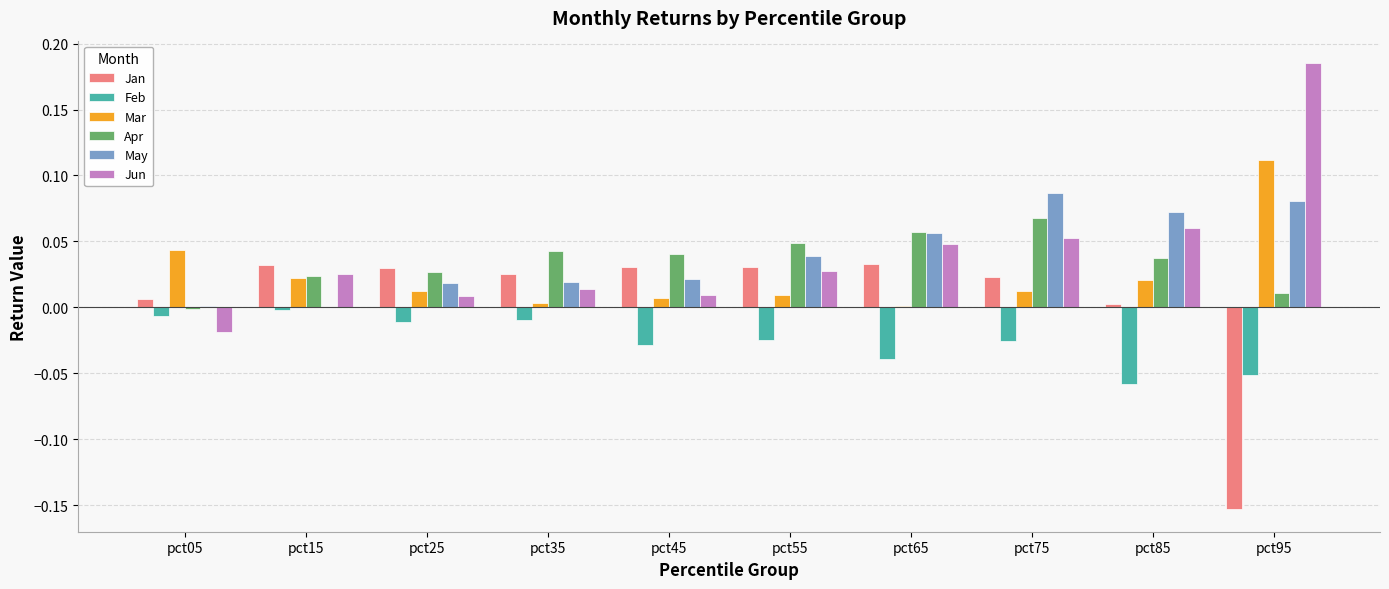

The Apr series shows 0.0 at pct75. True or false?

False